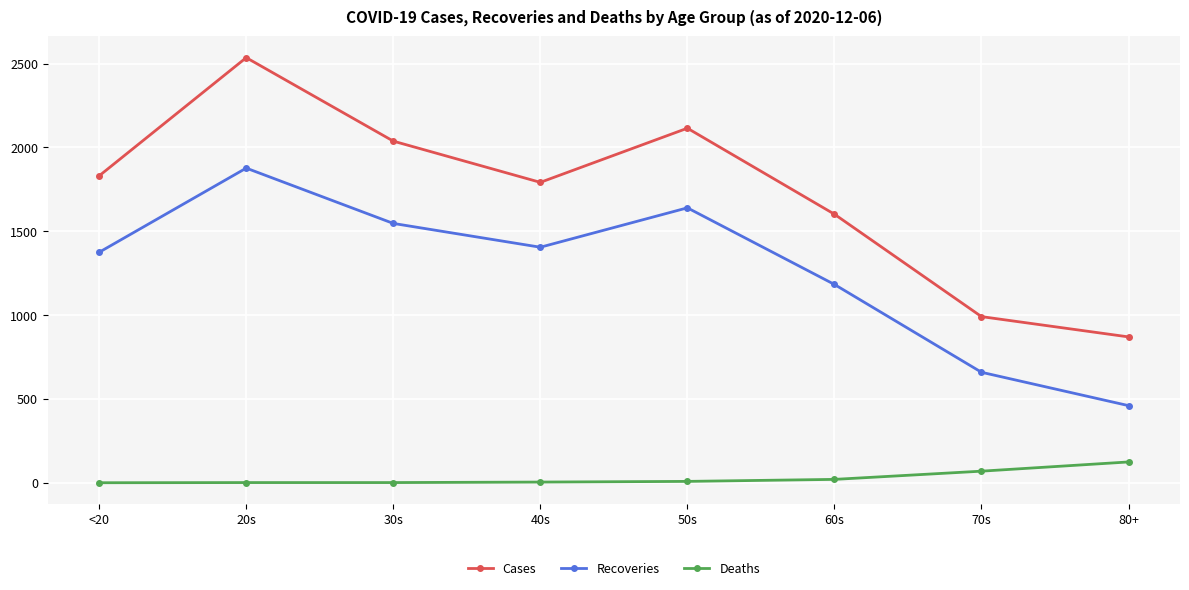

What is the maximum value shown in the chart?

2536